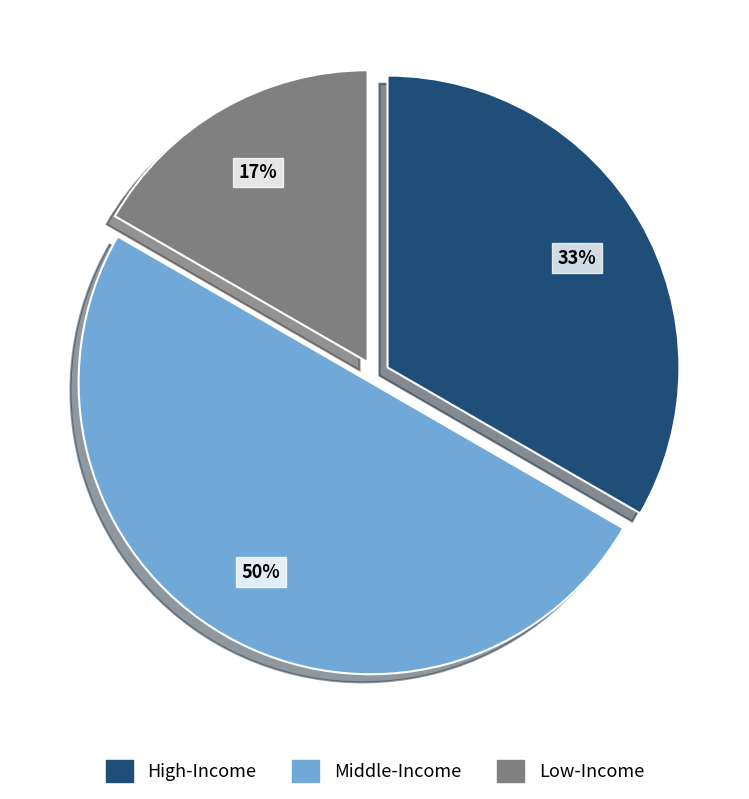

To the nearest percent, what is the difference between the largest and smallest slice percentages?

33%